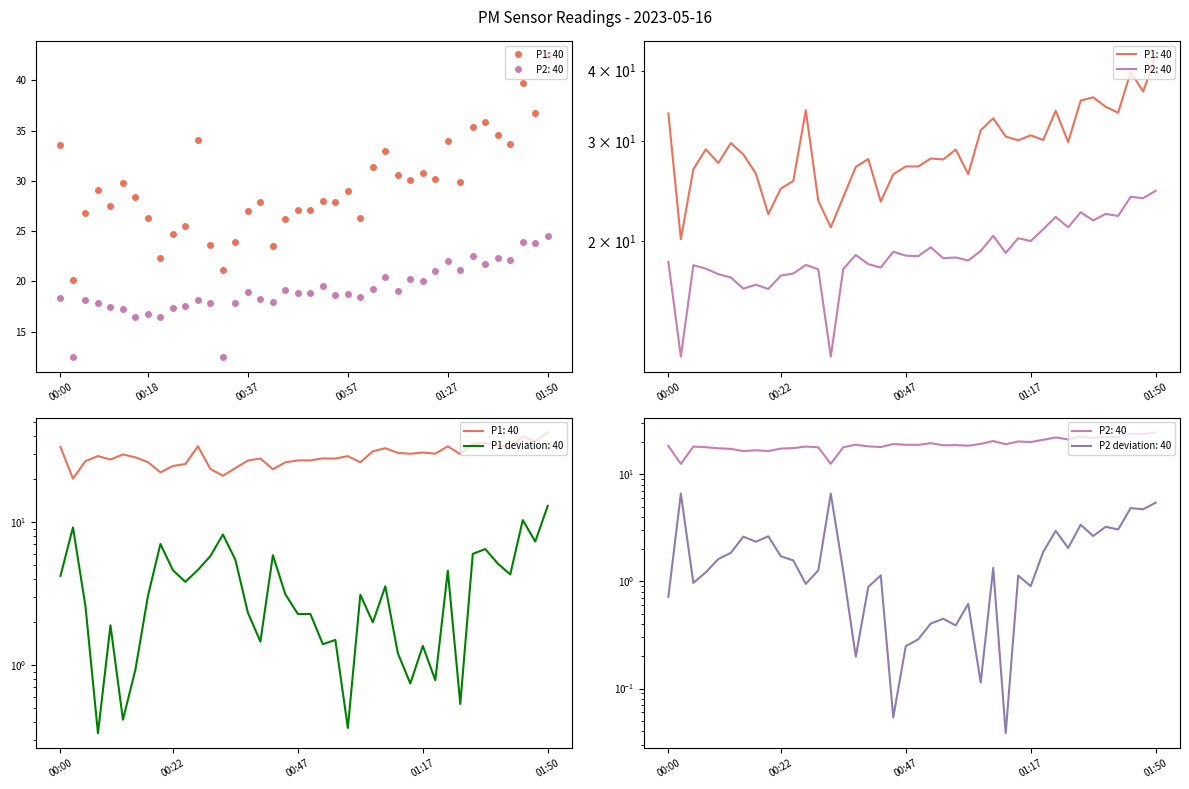

Rank the categories by P1 value from lowest to highest.

00:03, 00:32, 00:20, 00:42, 00:30, 00:35, 00:22, 00:25, 00:45, 00:59, 00:18, 00:05, 00:37, 00:47, 00:49, 00:10, 00:54, 00:40, 00:52, 00:15, 00:57, 00:08, 00:13, 01:29, 01:09, 01:25, 01:07, 01:17, 01:02, 01:04, 00:00, 01:42, 01:27, 00:27, 01:40, 01:32, 01:34, 01:47, 01:45, 01:50